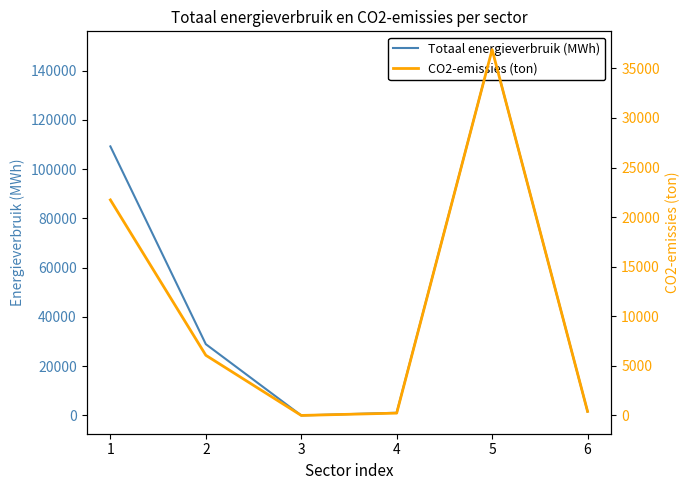

What are all the series names shown in the legend?

Totaal energieverbruik (MWh), CO2-emissies (ton)